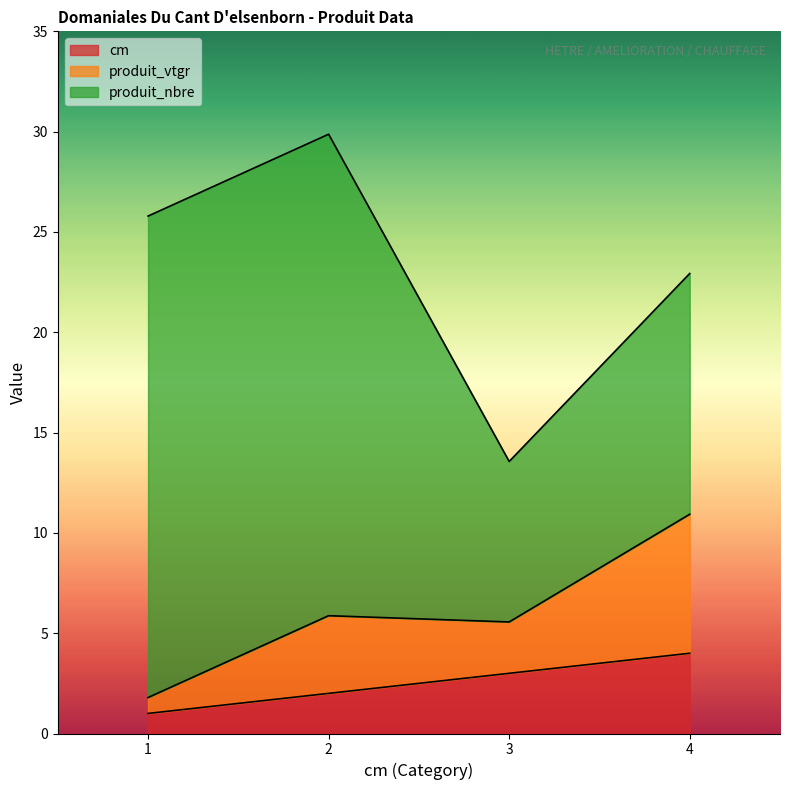

Does the chart display data point markers on the line(s)?

No